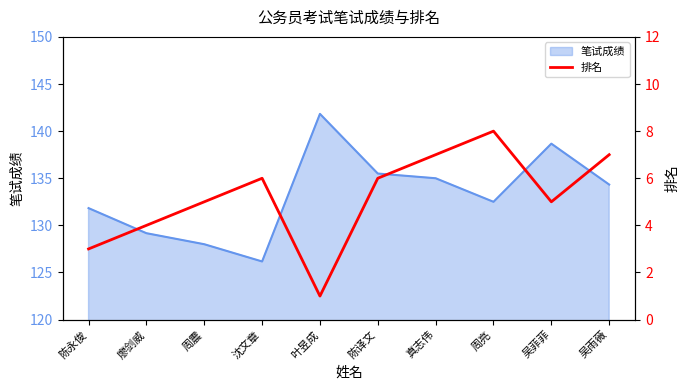

The value at 廖剑威 is 4. True or false?

True